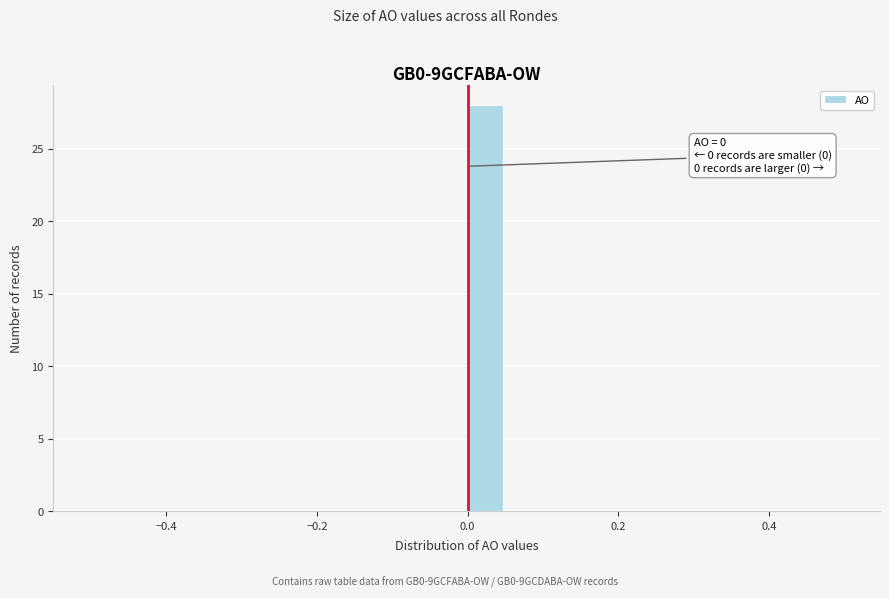

Around what value on the x-axis is the tallest bar? Give the approximate position of its centre, as read against the axis.

0.02